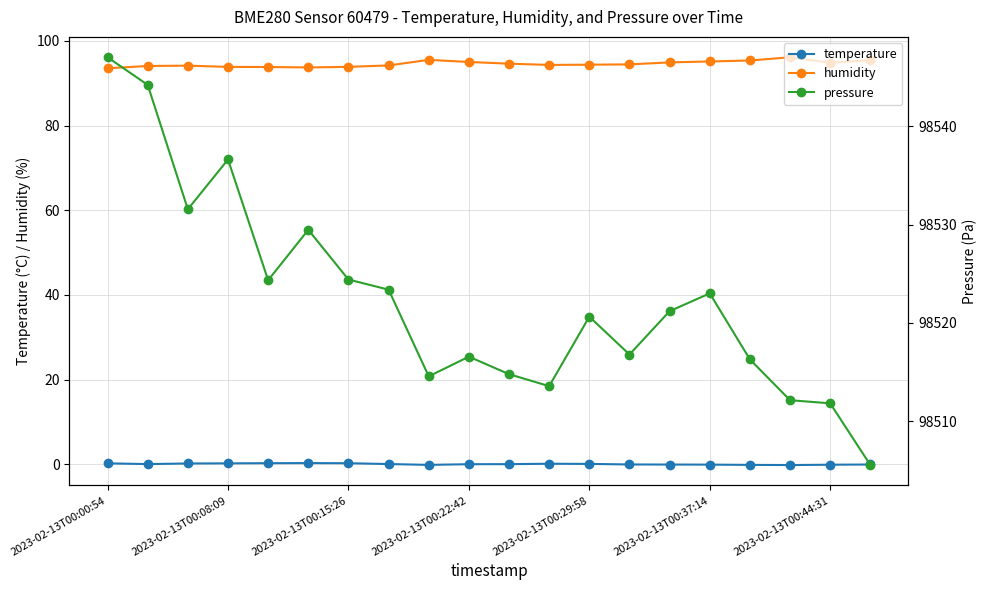

True or false: humidity has more than 0 points higher than both neighbors.

True